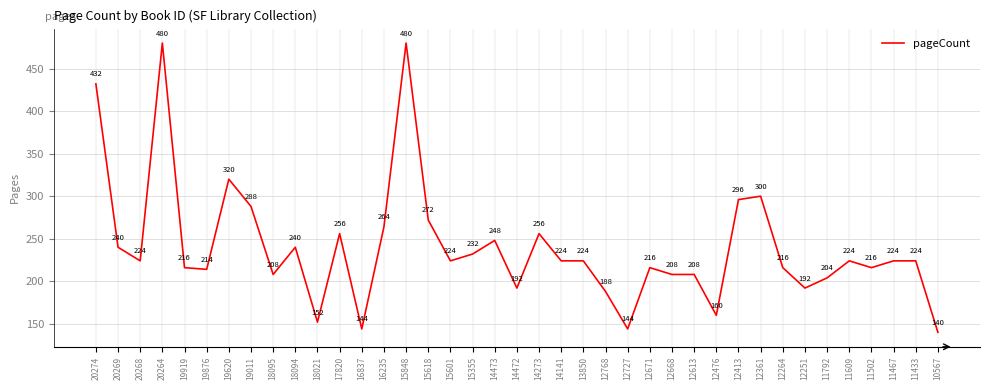

What is the difference between the maximum and second lowest values?

336